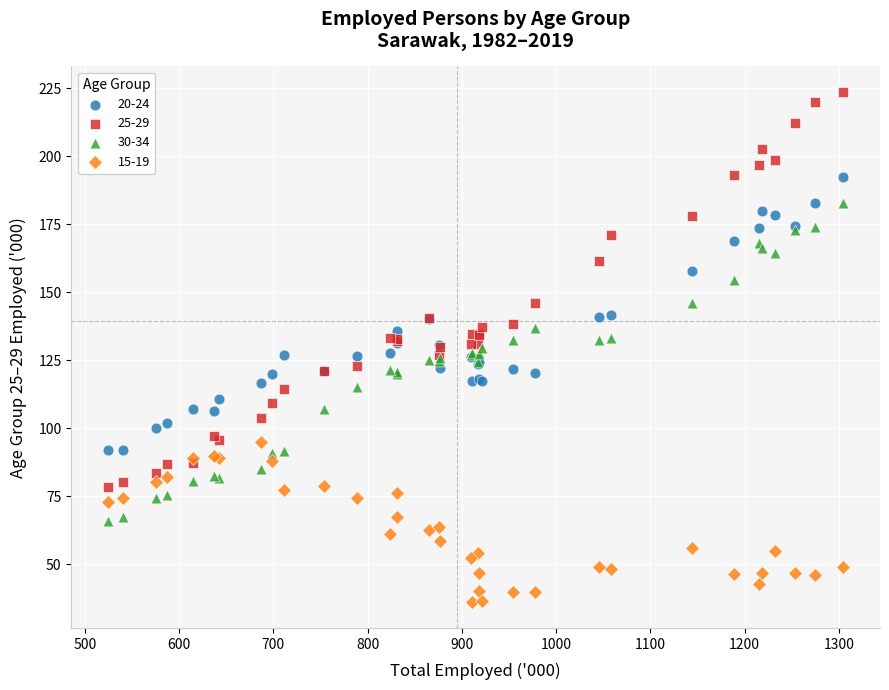

Which series reaches the minimum Y coordinate?

15-19